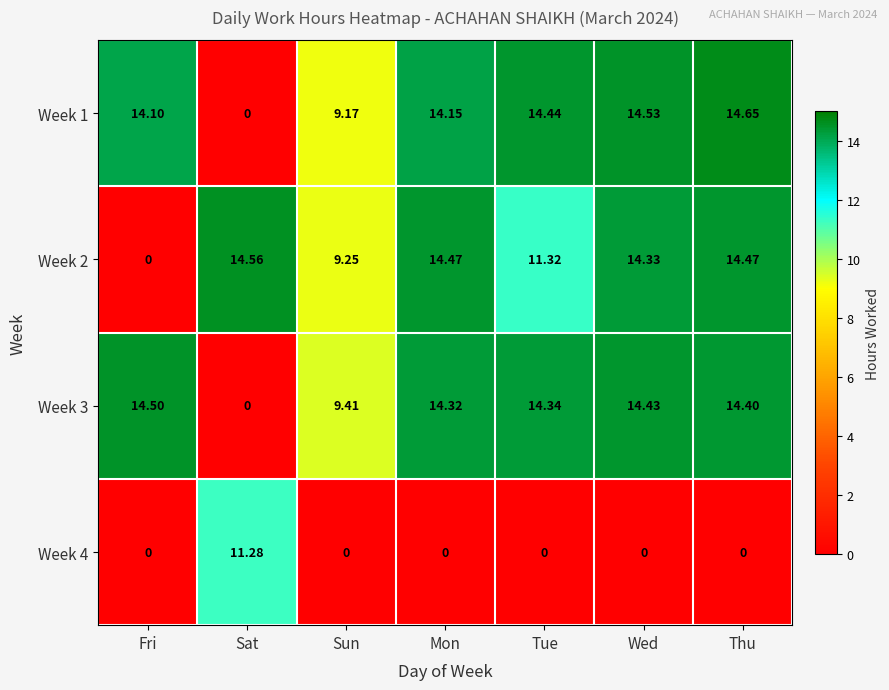

At which label is Week 1 closest to 7?

Sun